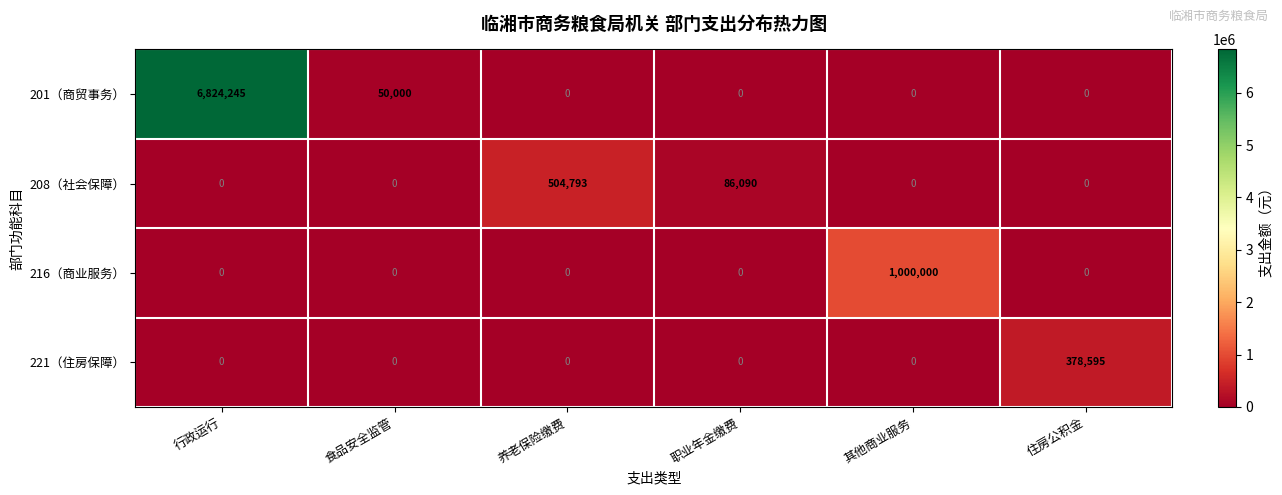

How many categories are shown in the chart?

6